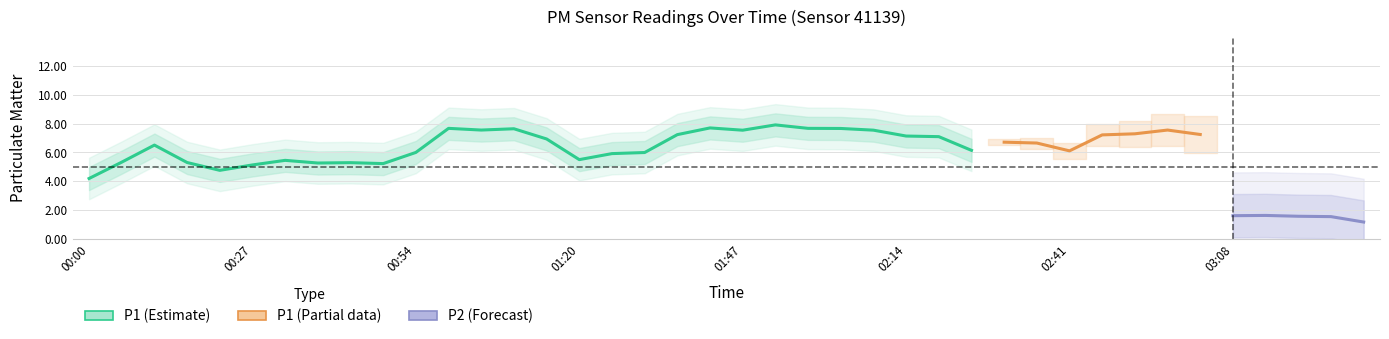

Rank the series by their average value, from lowest to highest.

P2, P1